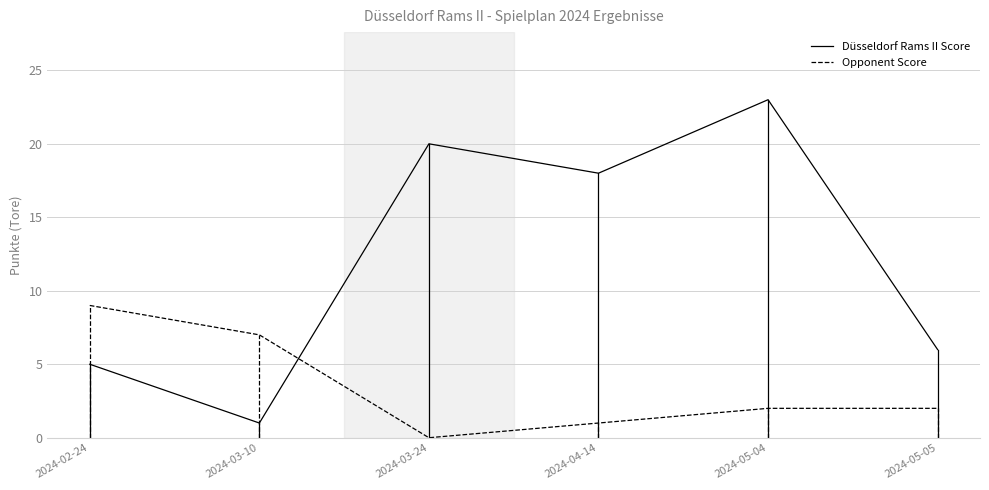

How many times do Opponent Score and Düsseldorf Rams II Score cross each other?

1